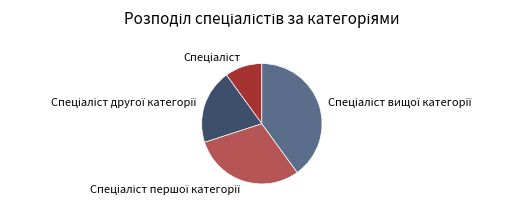

Is there a majority slice in this chart?

No